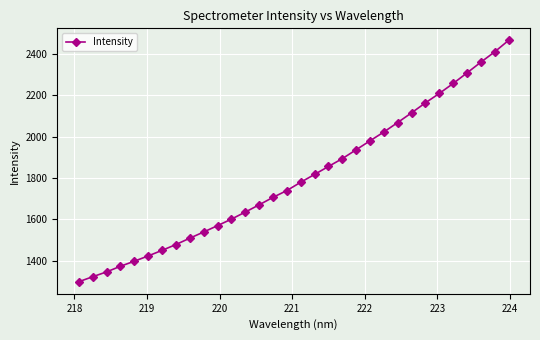

What is the average value?

1802.9